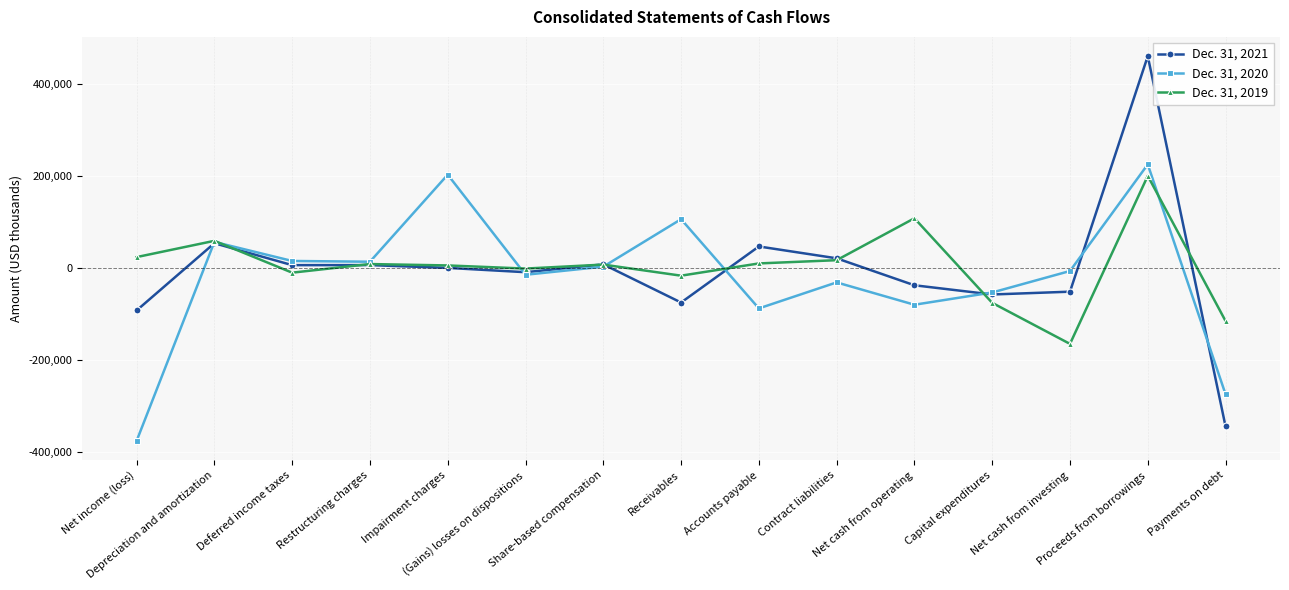

What is the average value of the Dec. 31, 2021 series?

-4533